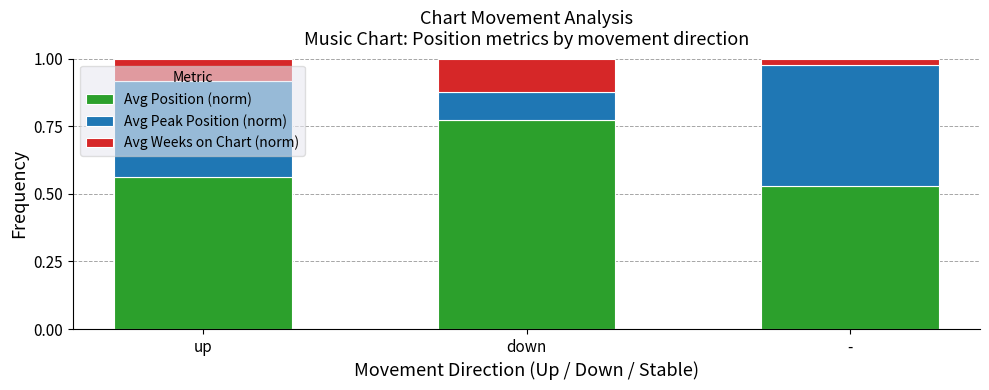

Where is Avg Position (norm) nearest to the value 0?

-